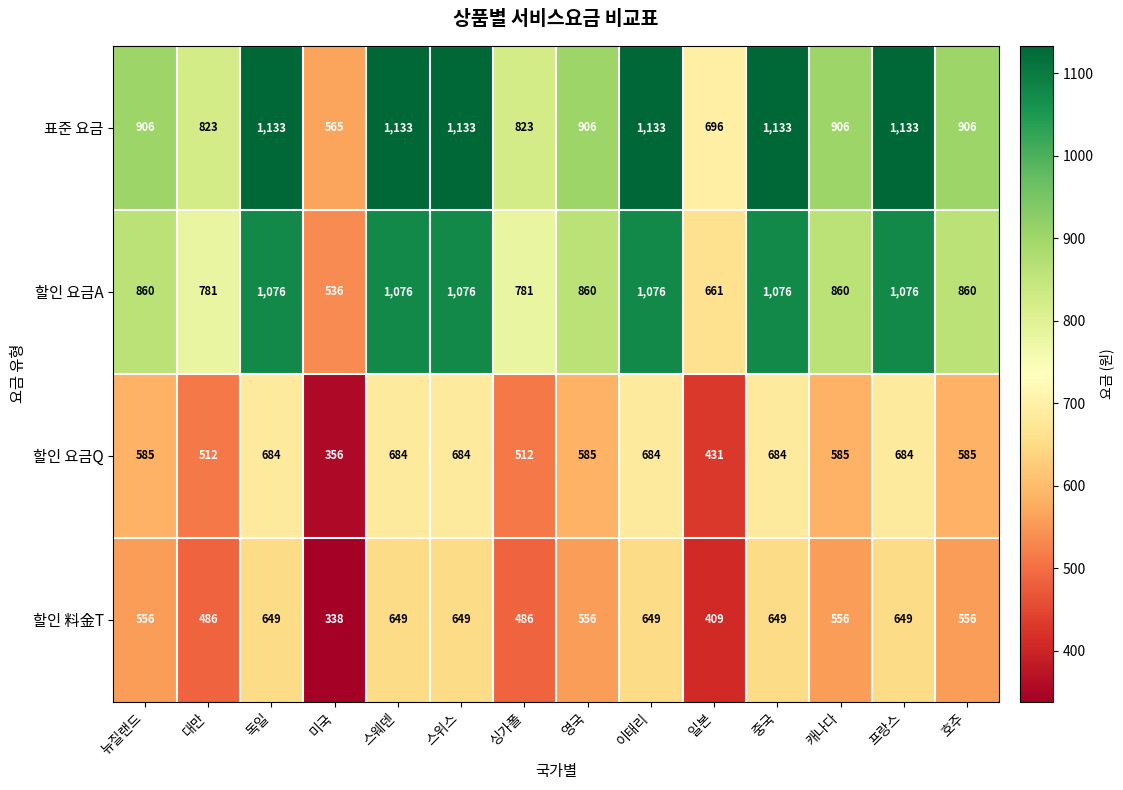

At how many categories does at least one series exceed 412?

14